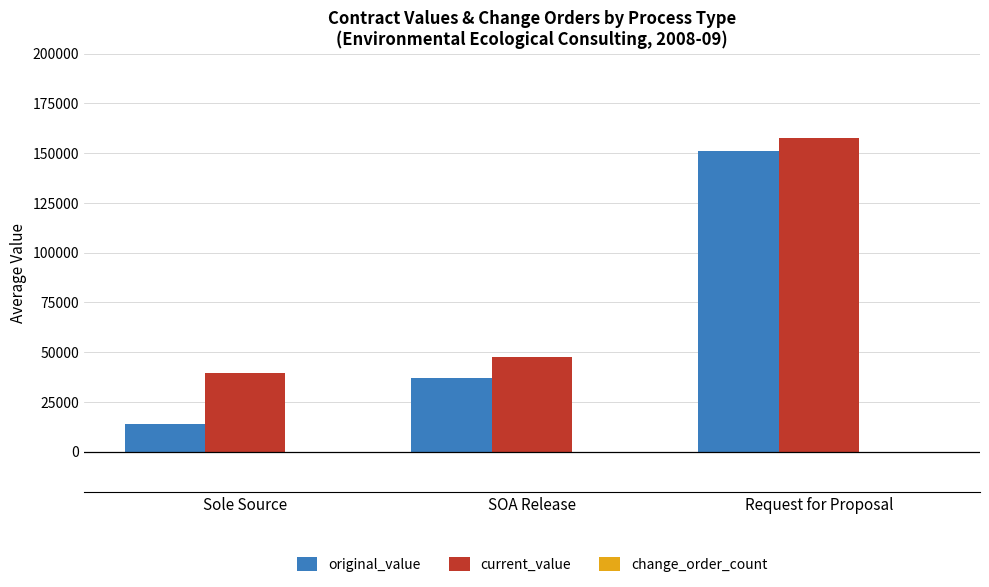

What is the greatest value displayed?

157661.3